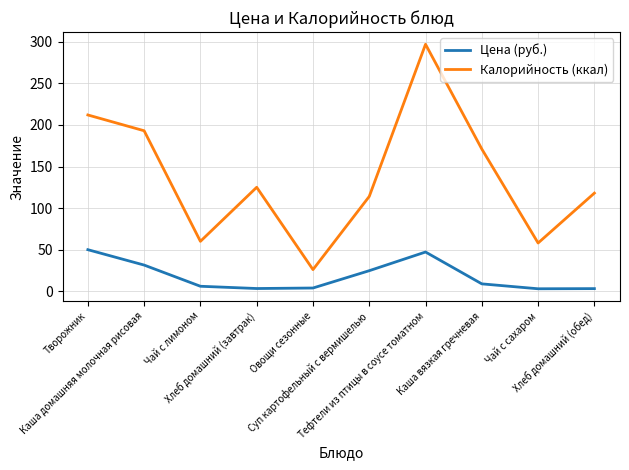

Which series has the largest total across all categories?

Калорийность (ккал)